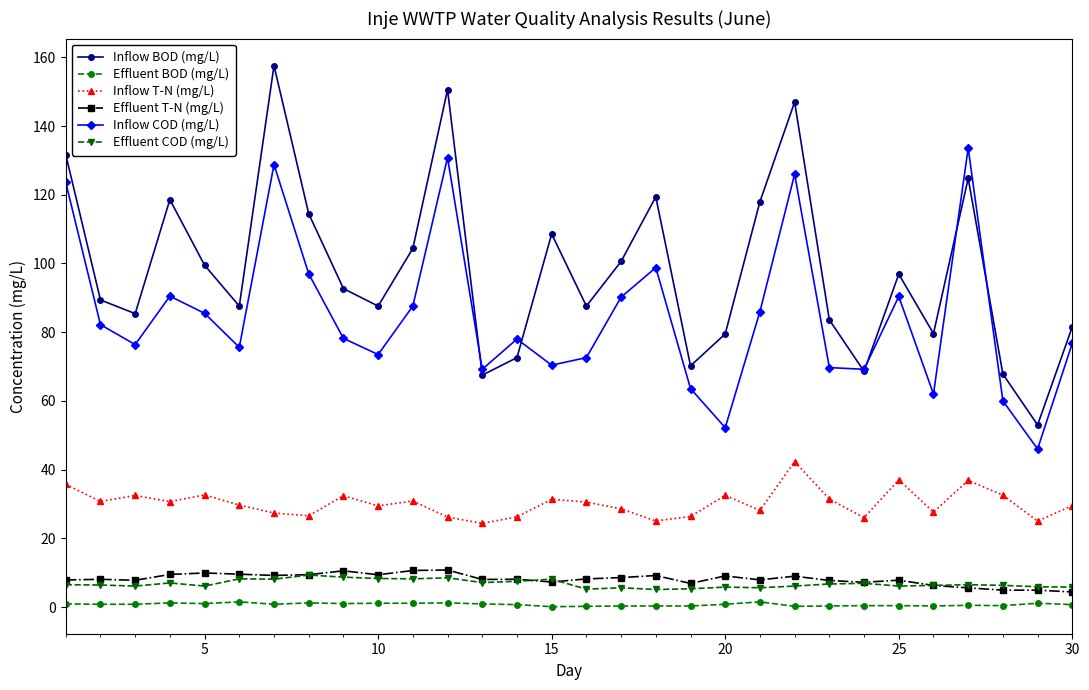

What is the maximum value shown in the chart?

157.6